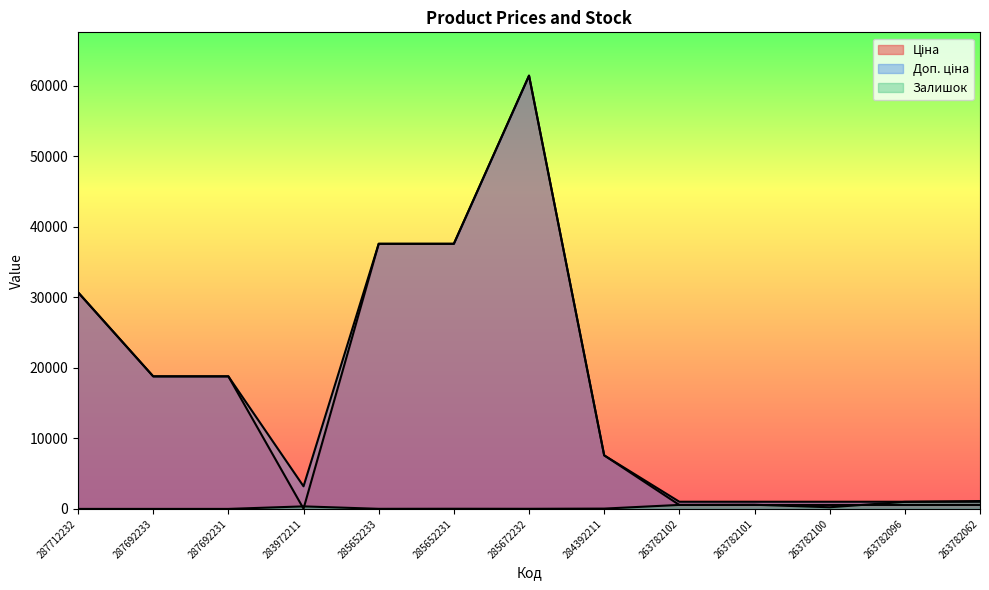

At how many categories does at least one series exceed 56613?

1